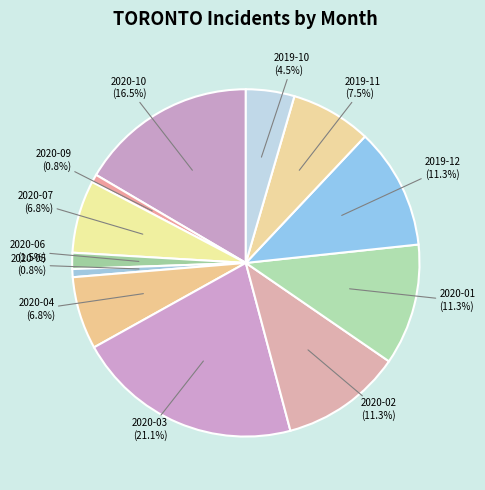

What percentage is NOT represented by 2020-03 (21.1%)?

78.9%